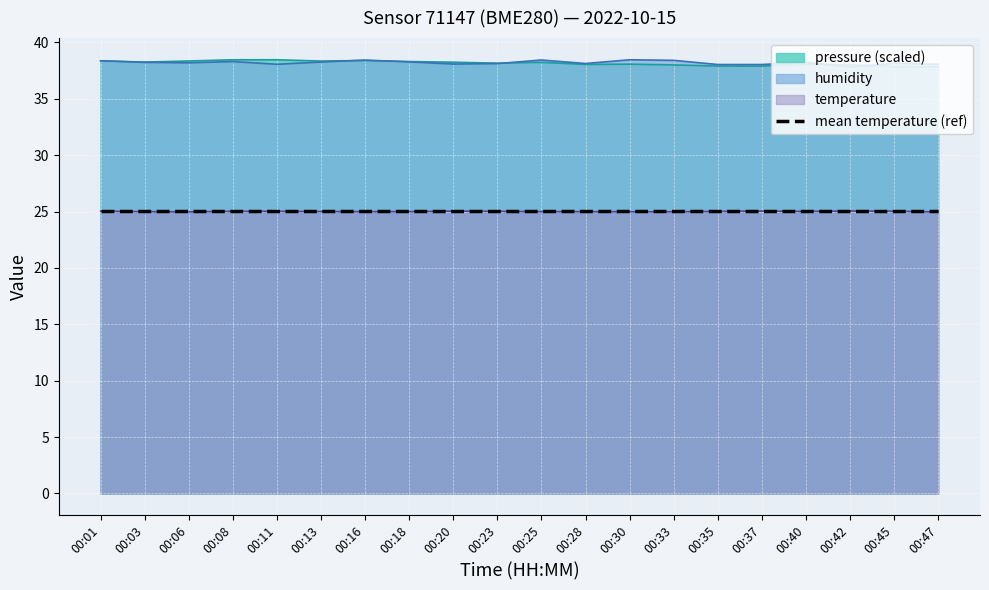

Which series has the largest total across all categories?

humidity